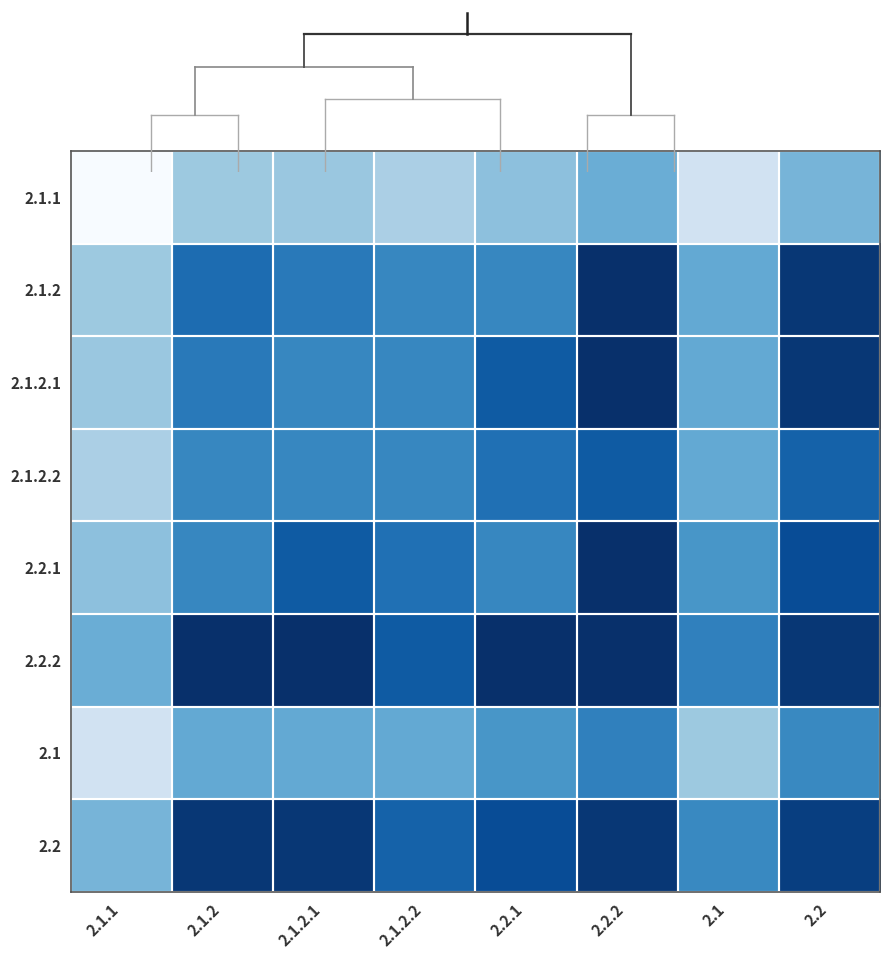

At which category does the chart reach its peak across all series?

2.2.2